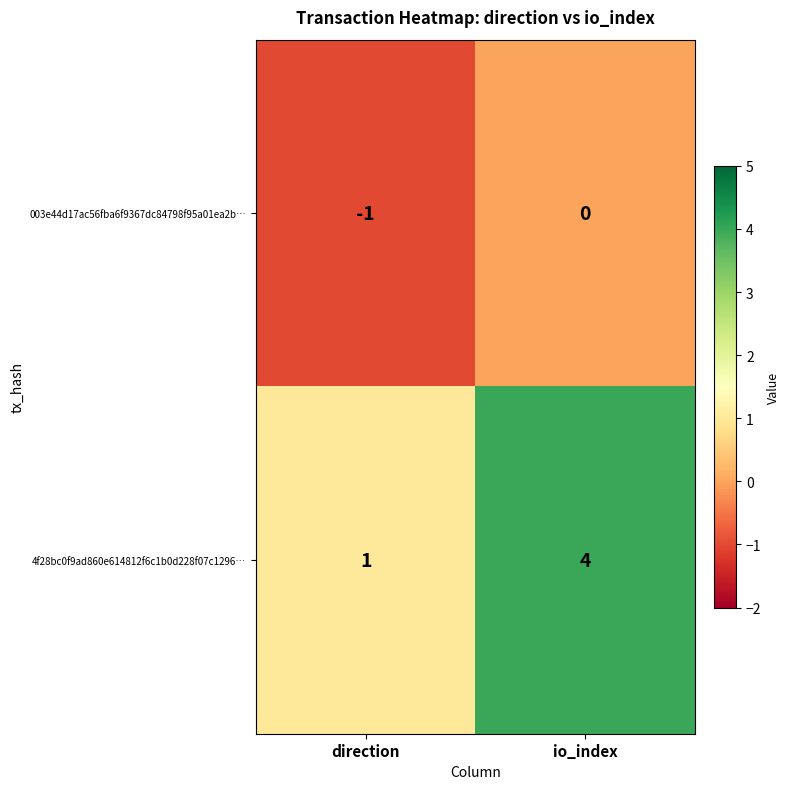

What is the minimum value shown in the chart?

-1